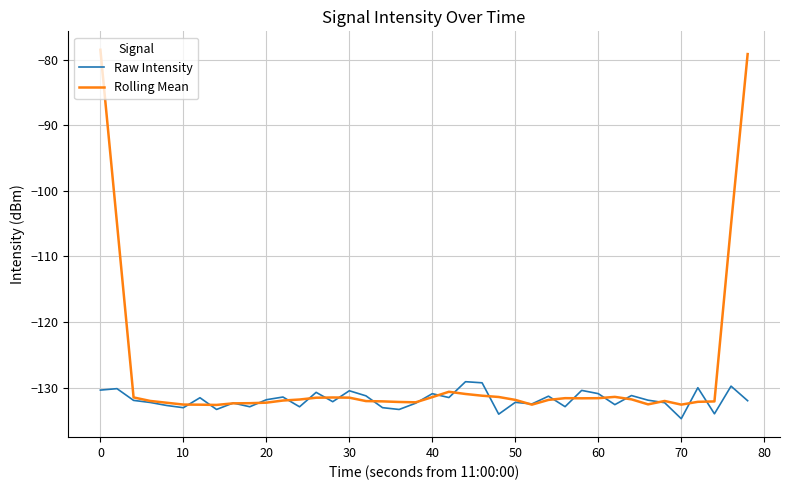

What is the lowest value of the Raw Intensity series?

-134.7